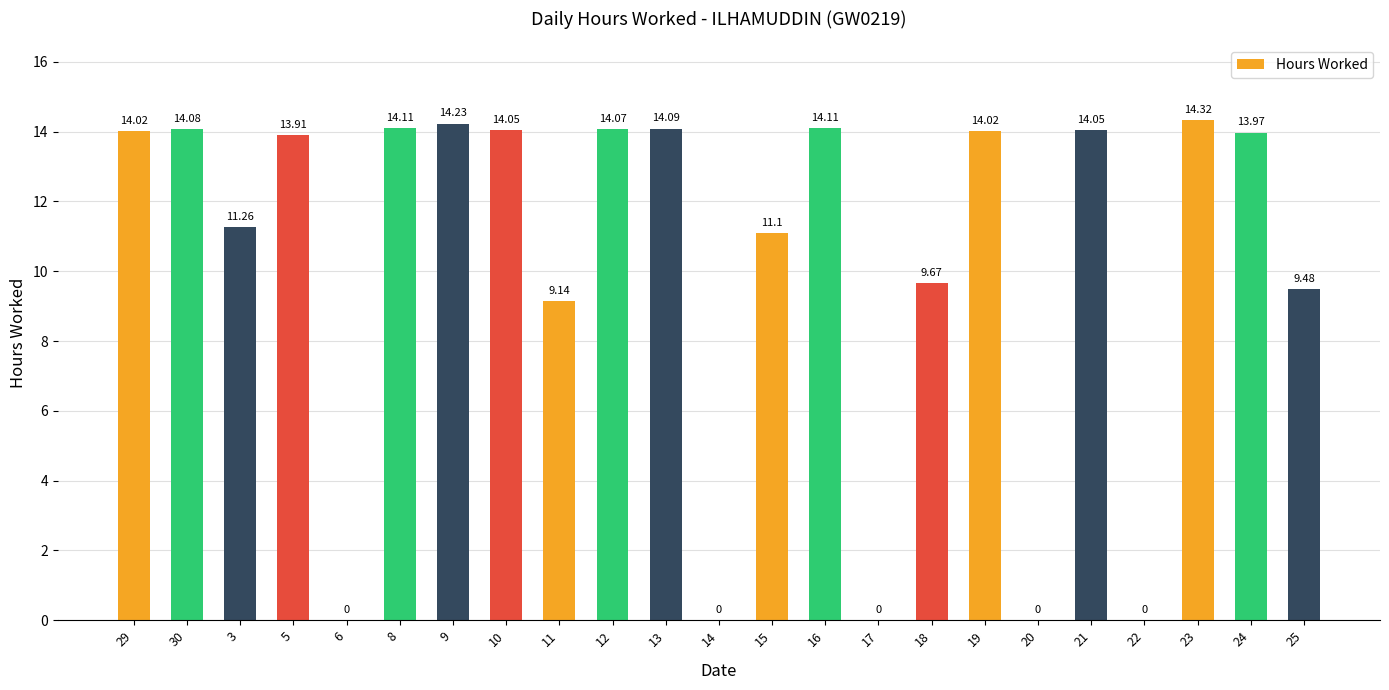

What is the change in value from 16 to 20?

-14.1